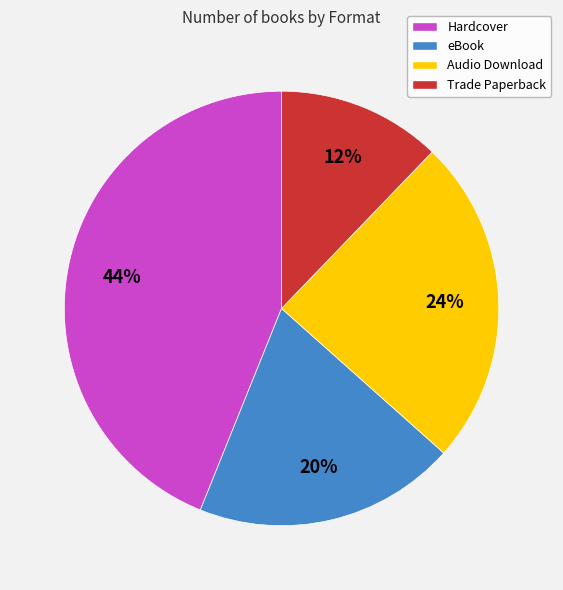

Which has a higher value, Trade Paperback or Hardcover?

Hardcover